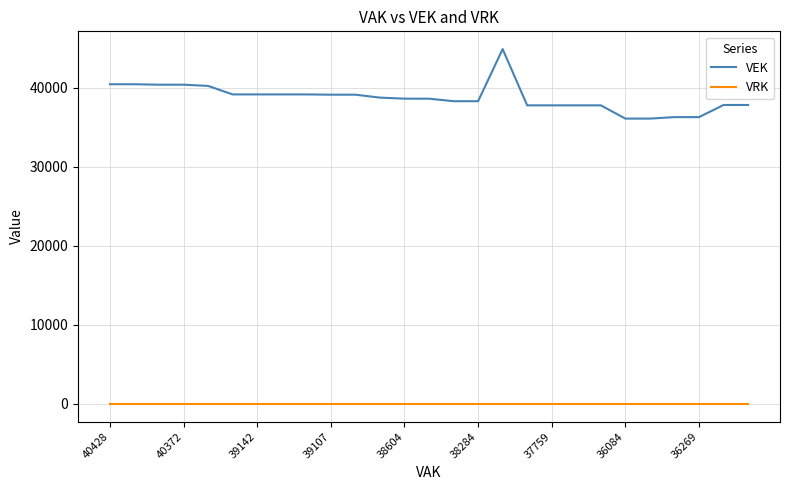

Which series has the largest total across all categories?

VEK